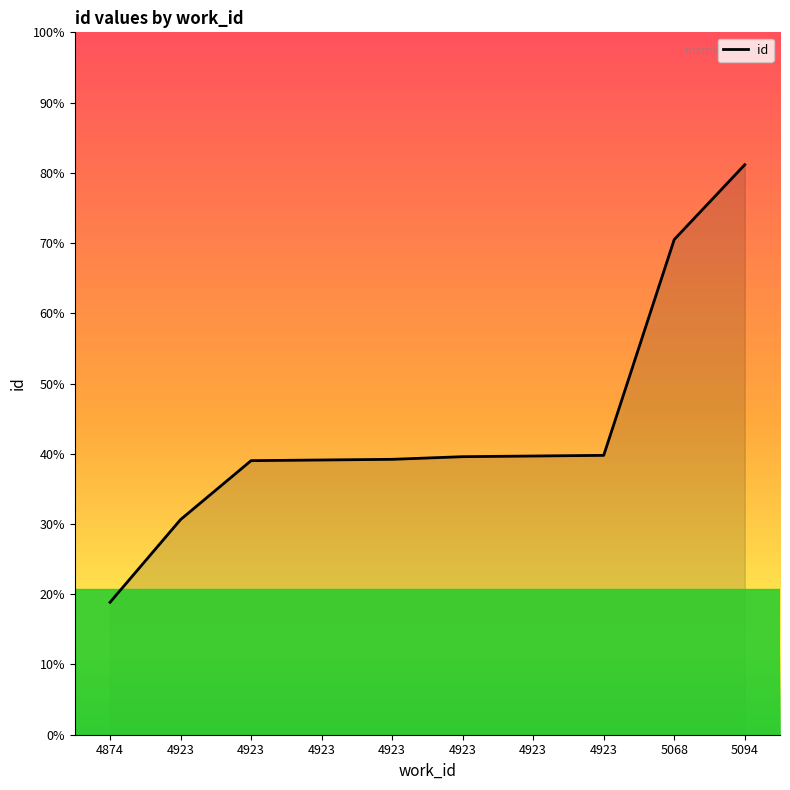

Does the chart display data point markers on the line(s)?

No